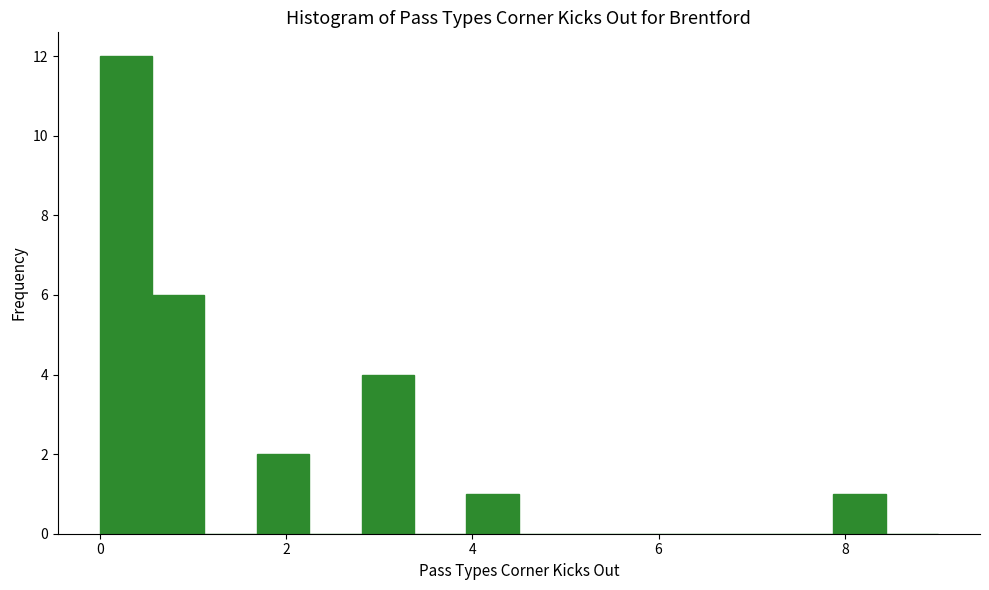

Around what value on the x-axis is the tallest bar? Give the approximate position of its centre, as read against the axis.

0.2